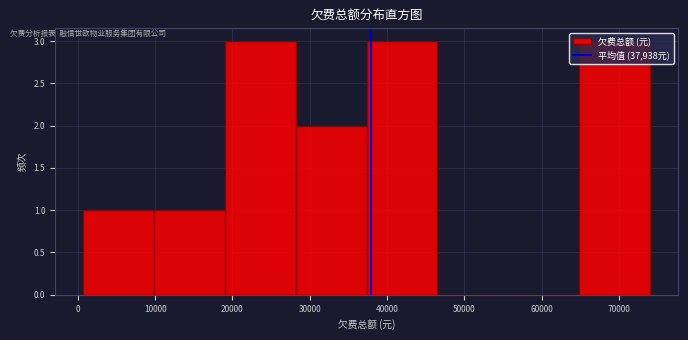

Reading left to right, list every bar in this chart as the range it spans on the x-axis followed by its height. Neither the bar edges nor the heights are printed on the chart, so give them approximately, as read against the axes.

1000 to 10000: 1
10000 to 19000: 1
19000 to 28000: 3
28000 to 37000: 2
37000 to 46000: 3
46000 to 56000: 0
56000 to 65000: 0
65000 to 74000: 3